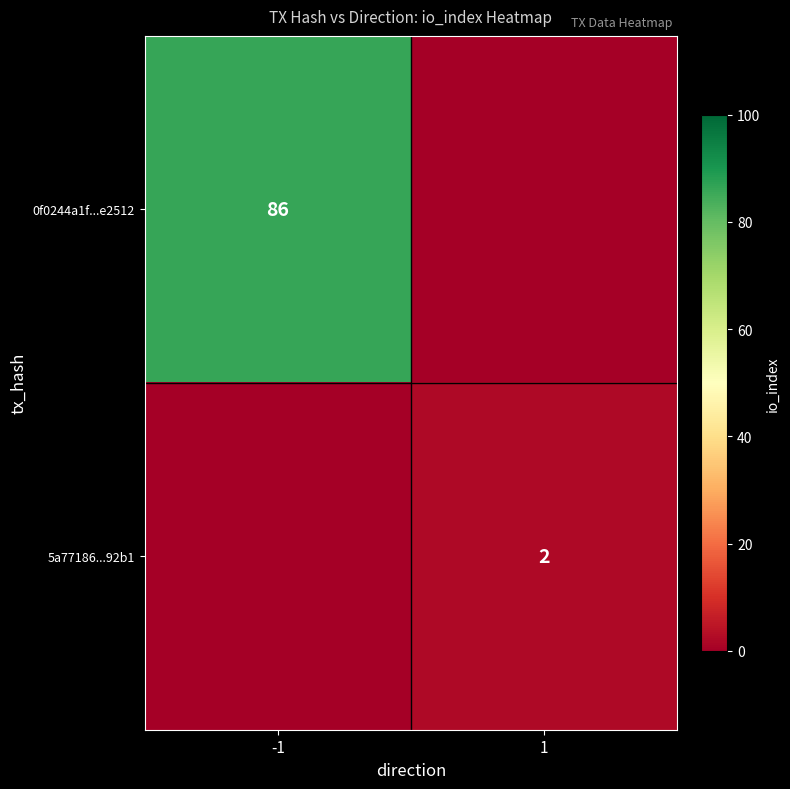

True or false: 0f0244a1f...e2512 has a value of 86 at -1.

True